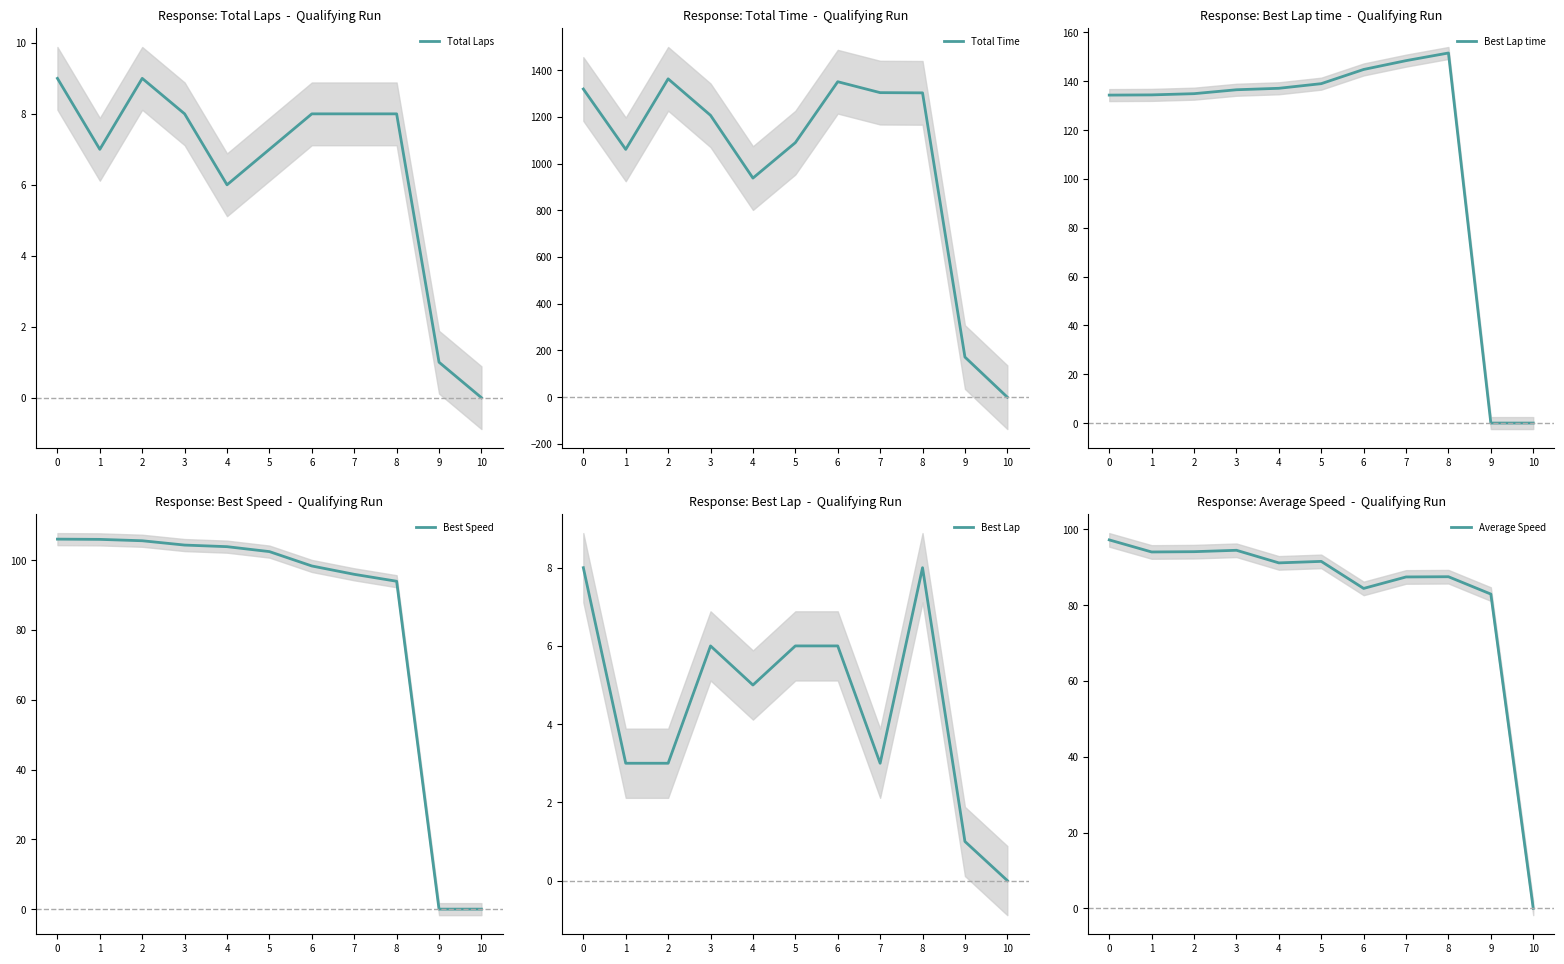

Is it true that Best Speed equals 30.6 at 4?

False